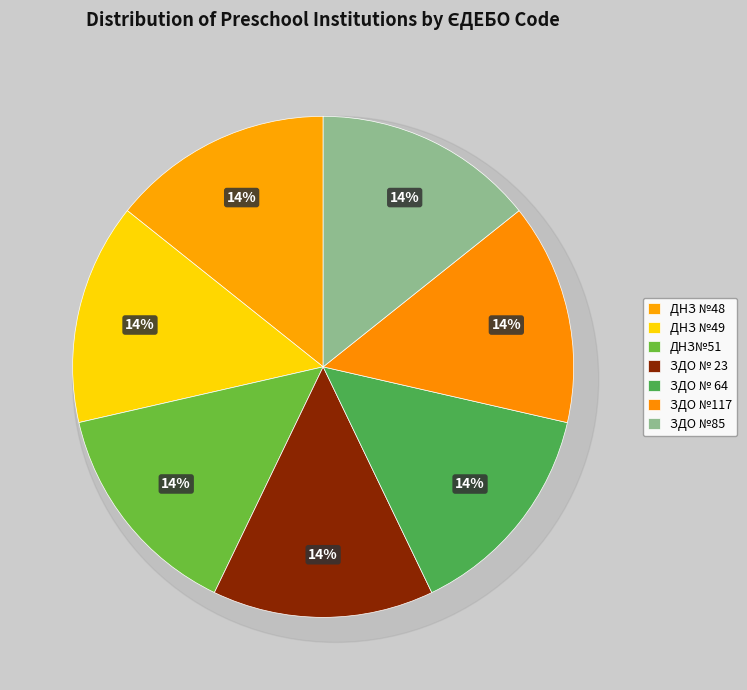

Is there a majority slice in this chart?

No